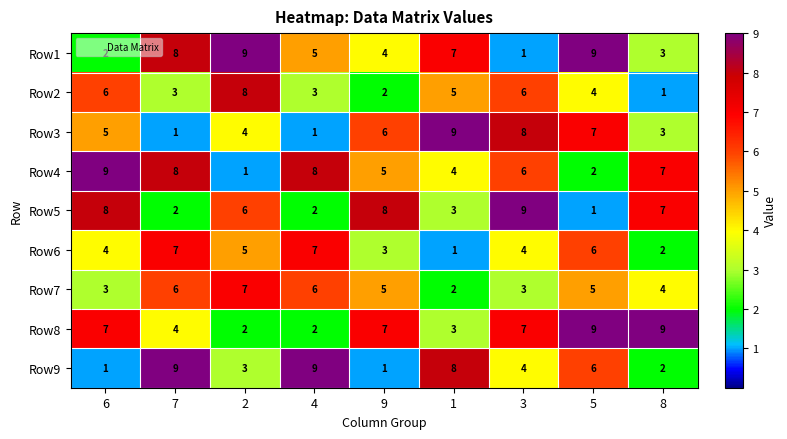

How many Row4 values are between 4 and 8?

6